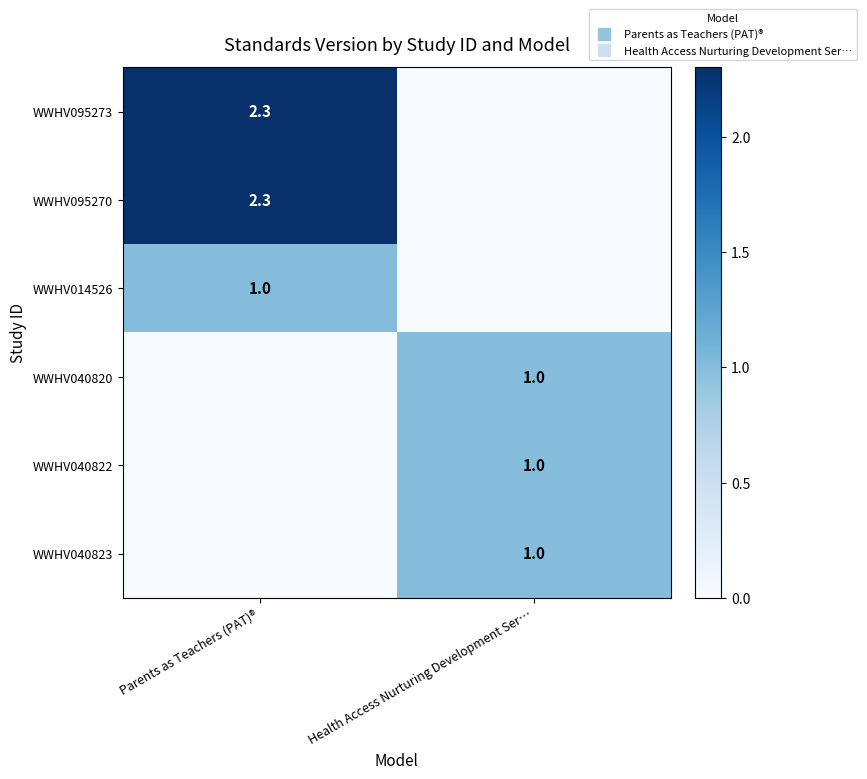

Rank the series by their maximum value, from lowest to highest.

WWHV014526, WWHV040820, WWHV040822, WWHV040823, WWHV095273, WWHV095270